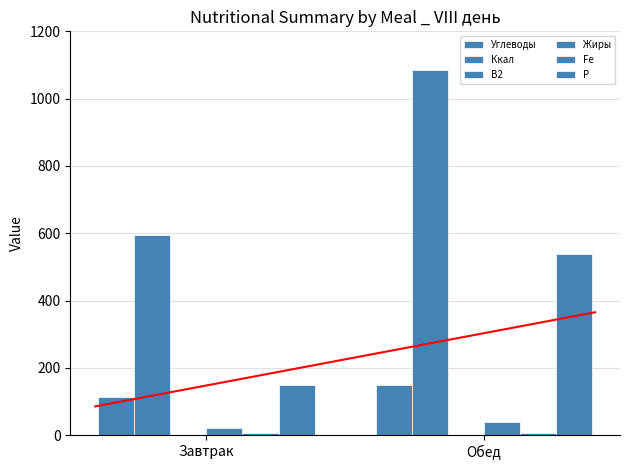

What are all the series names shown in the legend?

Углеводы, Ккал, B2, Жиры, Fe, P